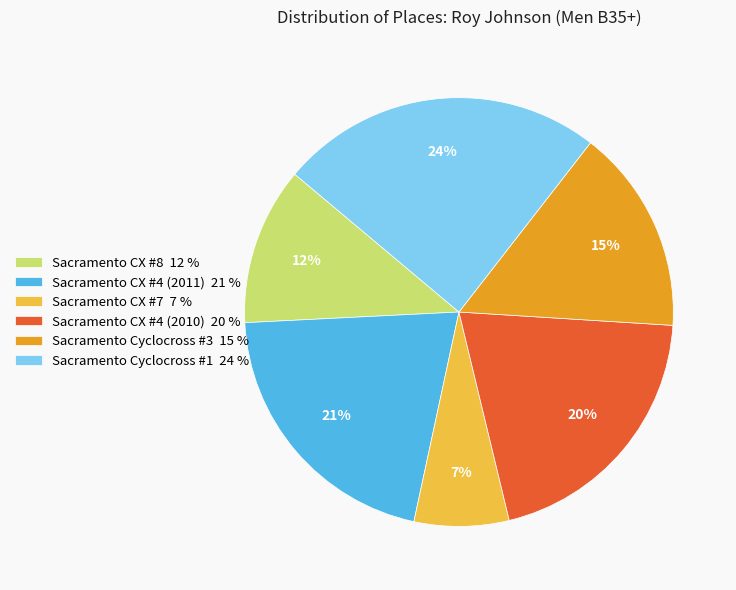

What is the smallest slice in the pie chart?

Sacramento CX #7